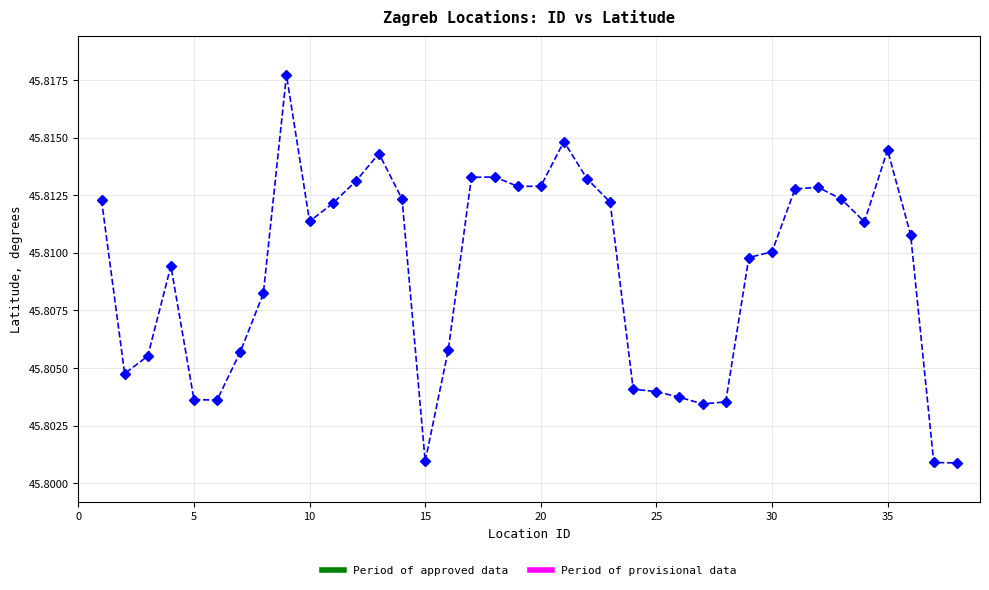

How many values are between 45 and 46?

38